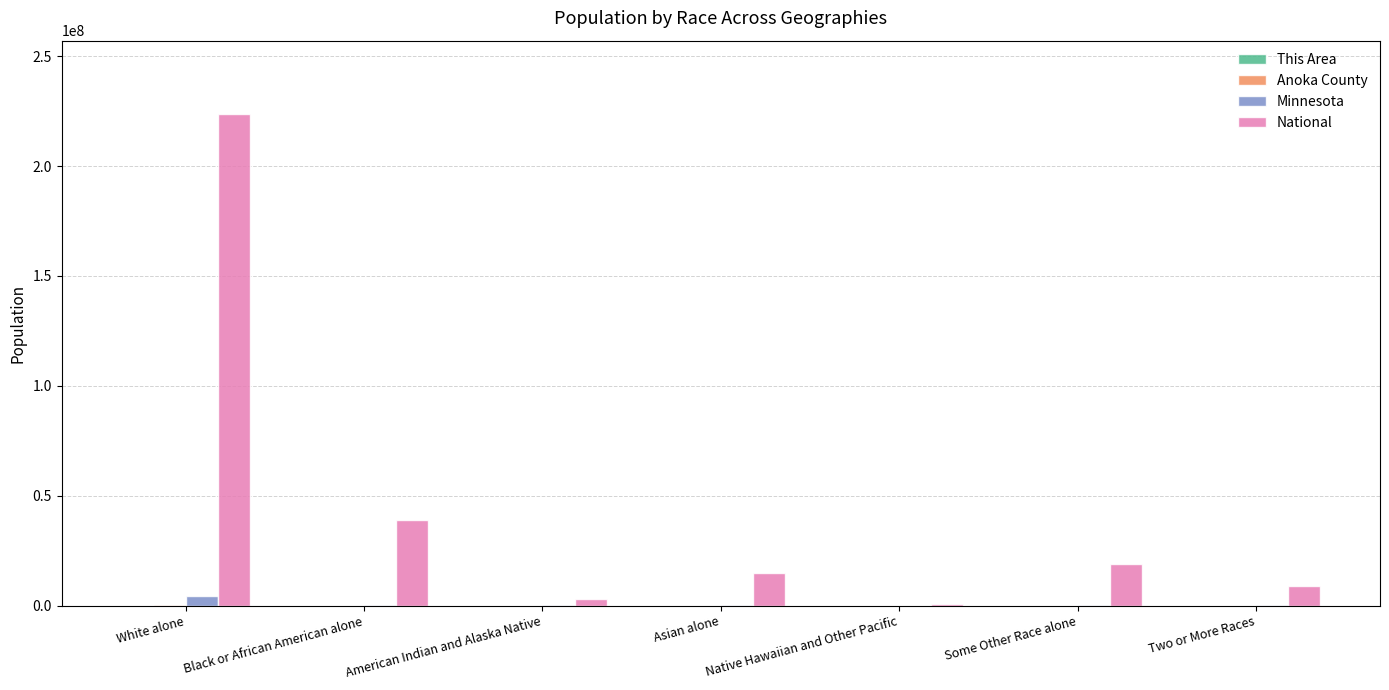

What is the spread (max minus min) of values at Native Hawaiian and Other Pacific?

540013